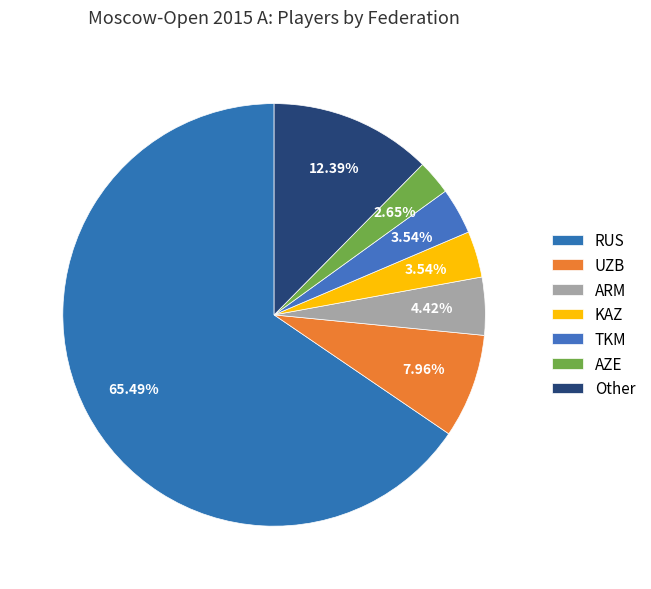

Which category accounts for the majority?

RUS